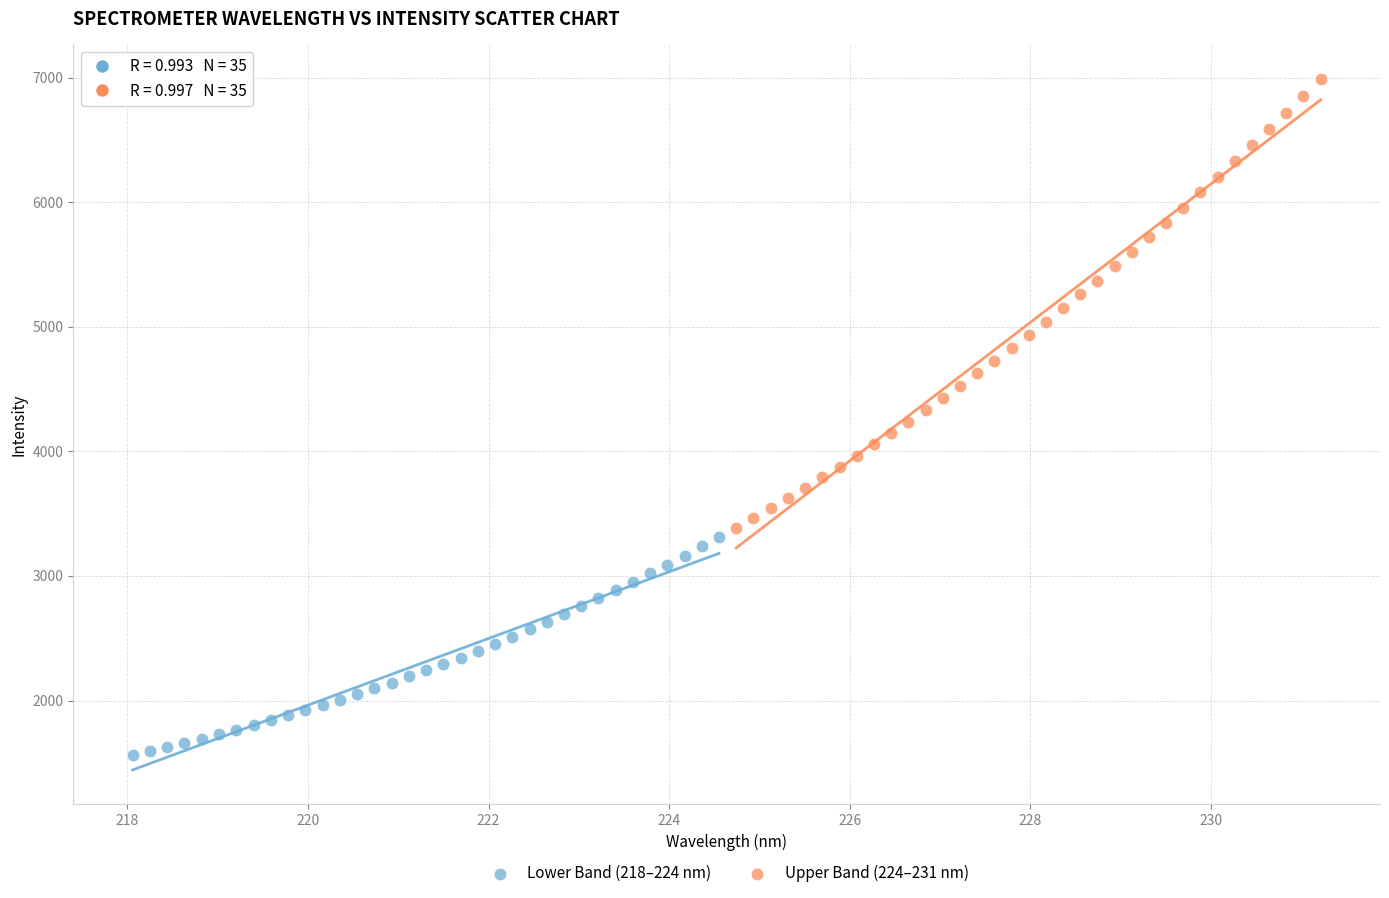

Which series contains the highest Y value?

Upper Band (224–231 nm)